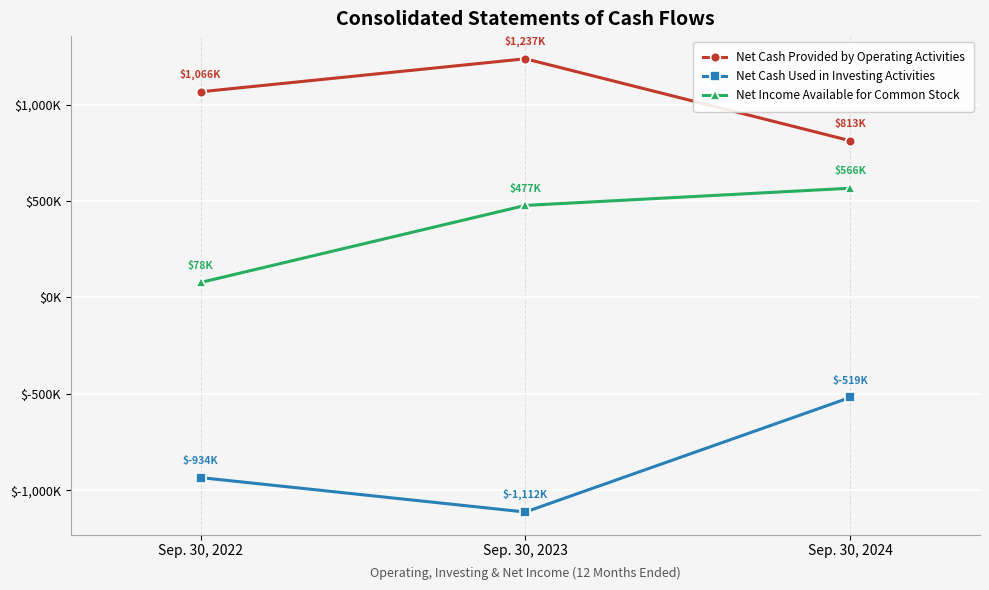

What value does the Net Cash Used in Investing Activities series have at Sep. 30, 2024?

-518704